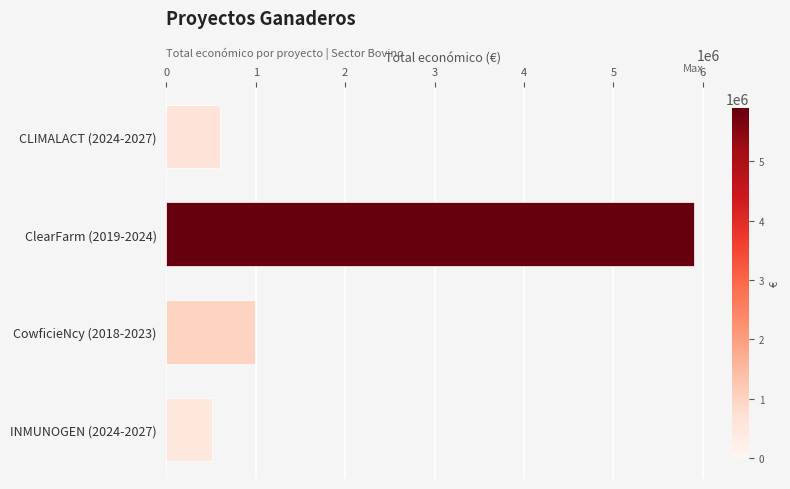

List the labels in order of value, largest first.

ClearFarm (2019-2024), CowficieNcy (2018-2023), CLIMALACT (2024-2027), INMUNOGEN (2024-2027)